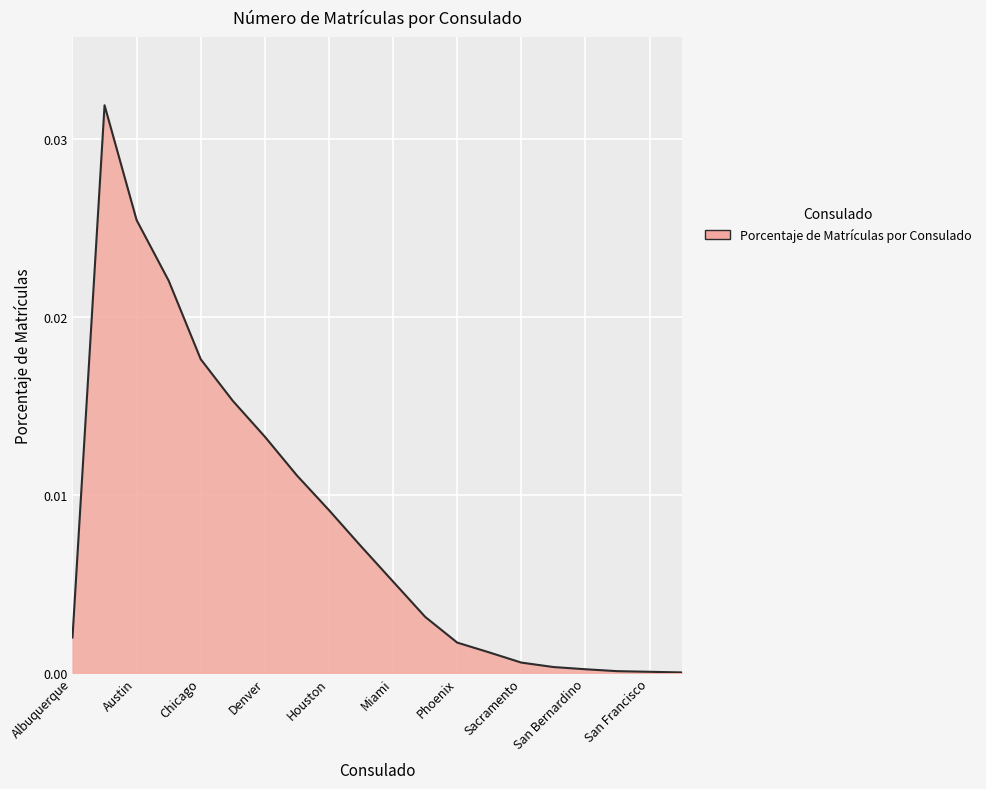

Does the chart have visible grid lines?

Yes